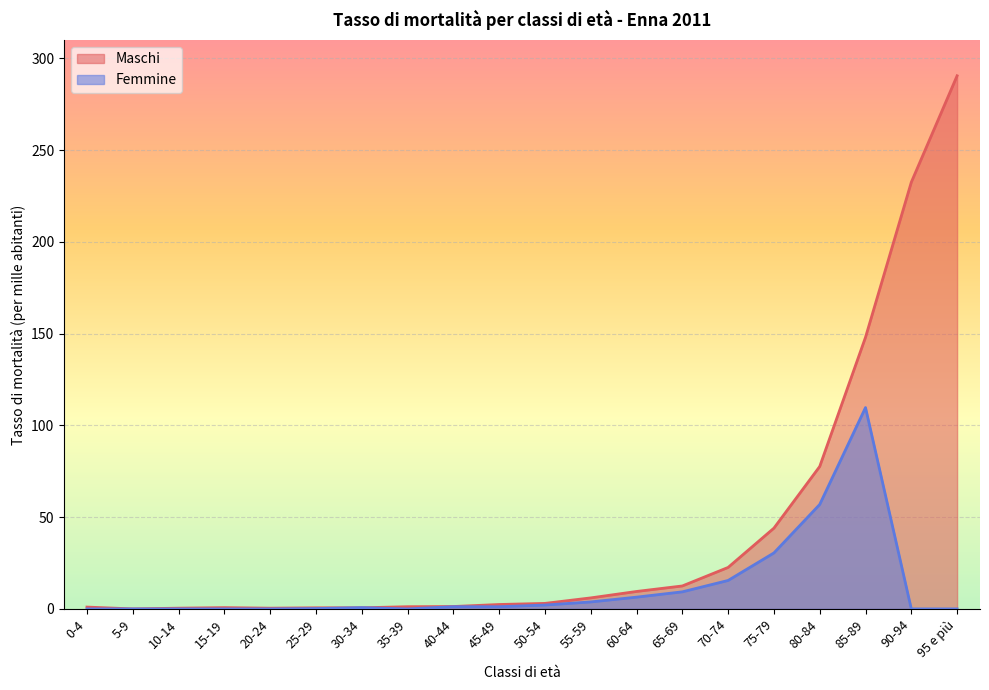

True or false: Femmine and Maschi cross at least once.

True